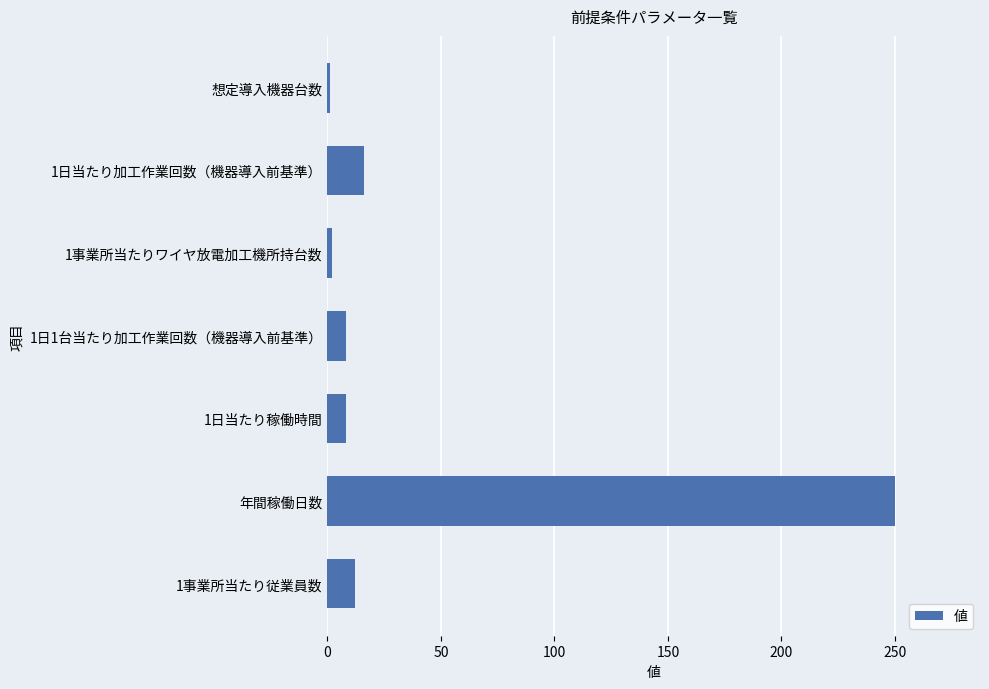

True or false: the data shows 250.0 at 年間稼働日数.

True